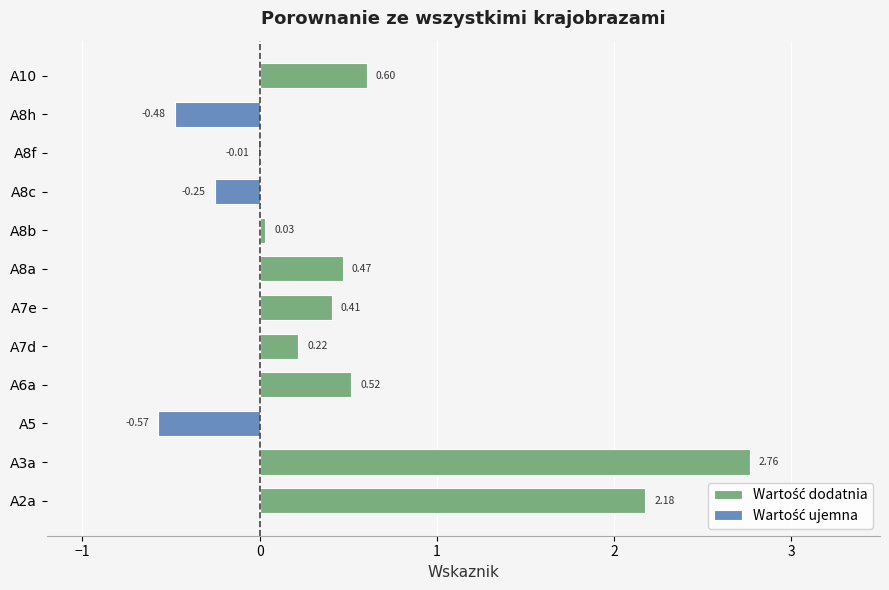

Which series changed the most between A2a and A7e?

Wartość dodatnia